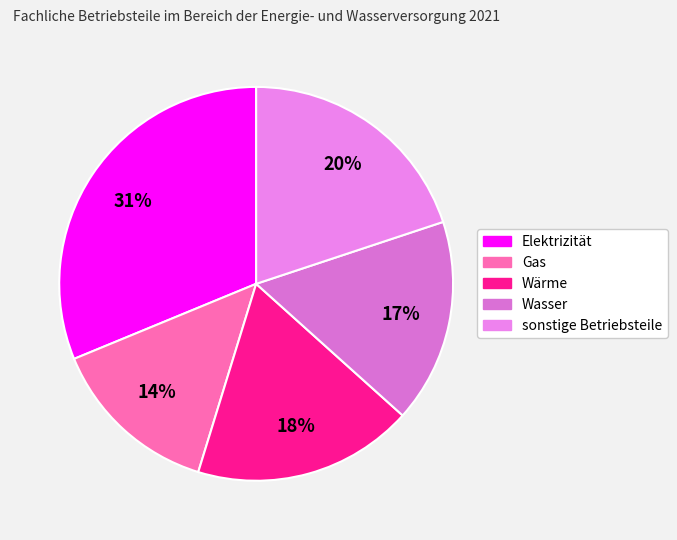

Rank the categories by value from highest to lowest.

Elektrizität, sonstige Betriebsteile, Wärme, Wasser, Gas